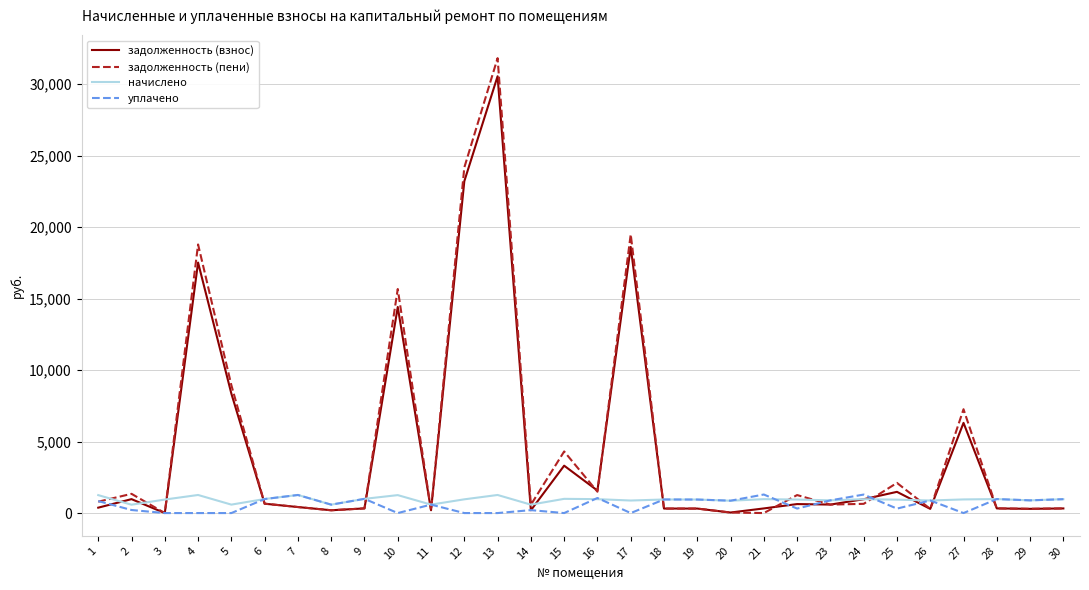

At how many categories does at least one series exceed 11883?

5